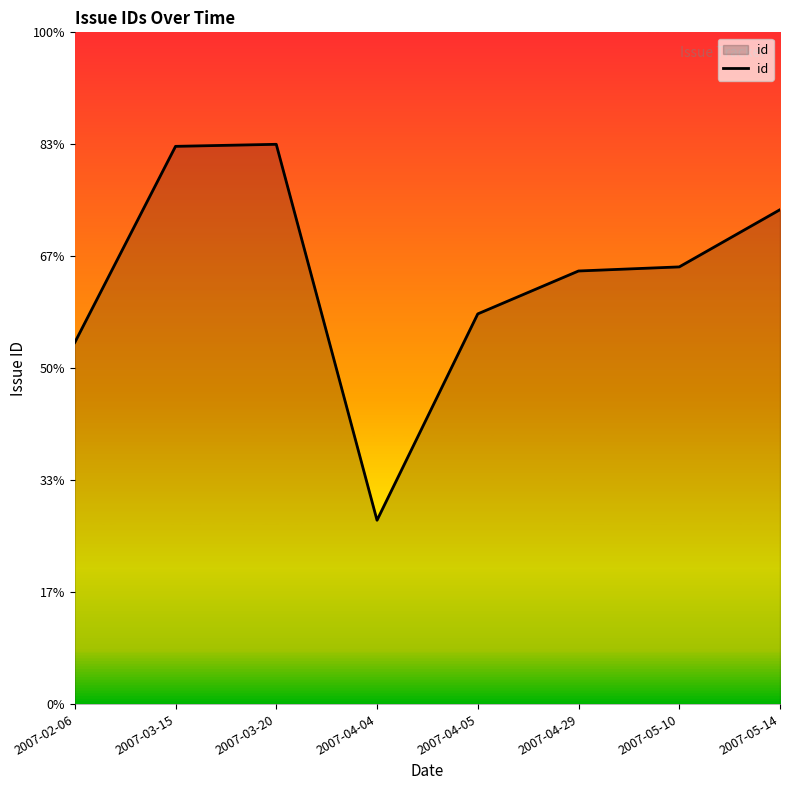

What position from the right is 2007-04-04?

5